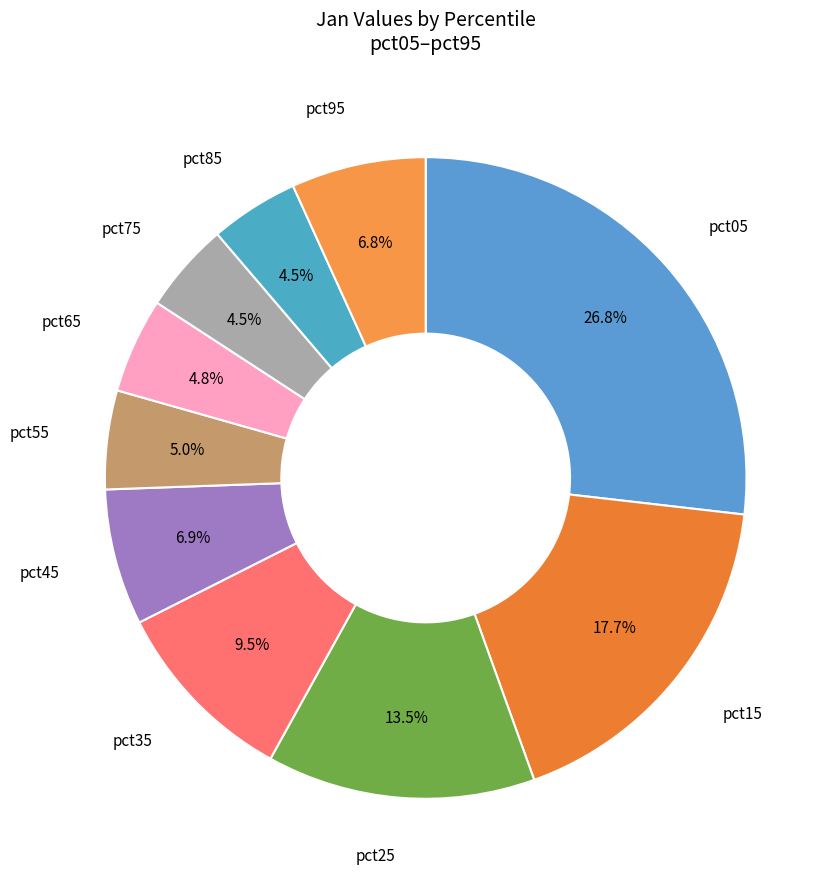

What is the smallest slice in the pie chart?

pct85